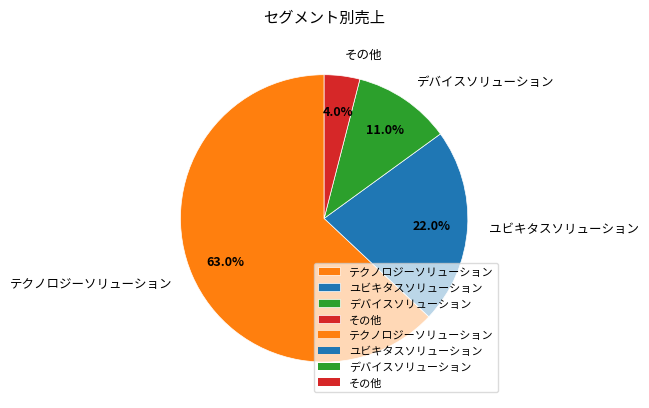

Which category accounts for the majority?

テクノロジーソリューション